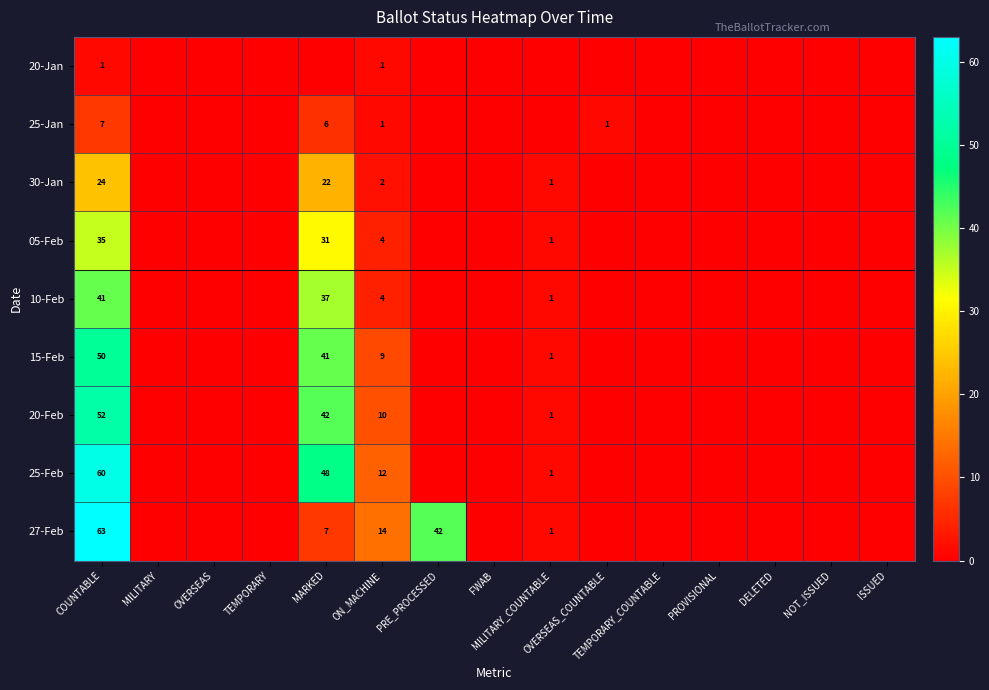

Which label corresponds to the largest value in the chart?

COUNTABLE